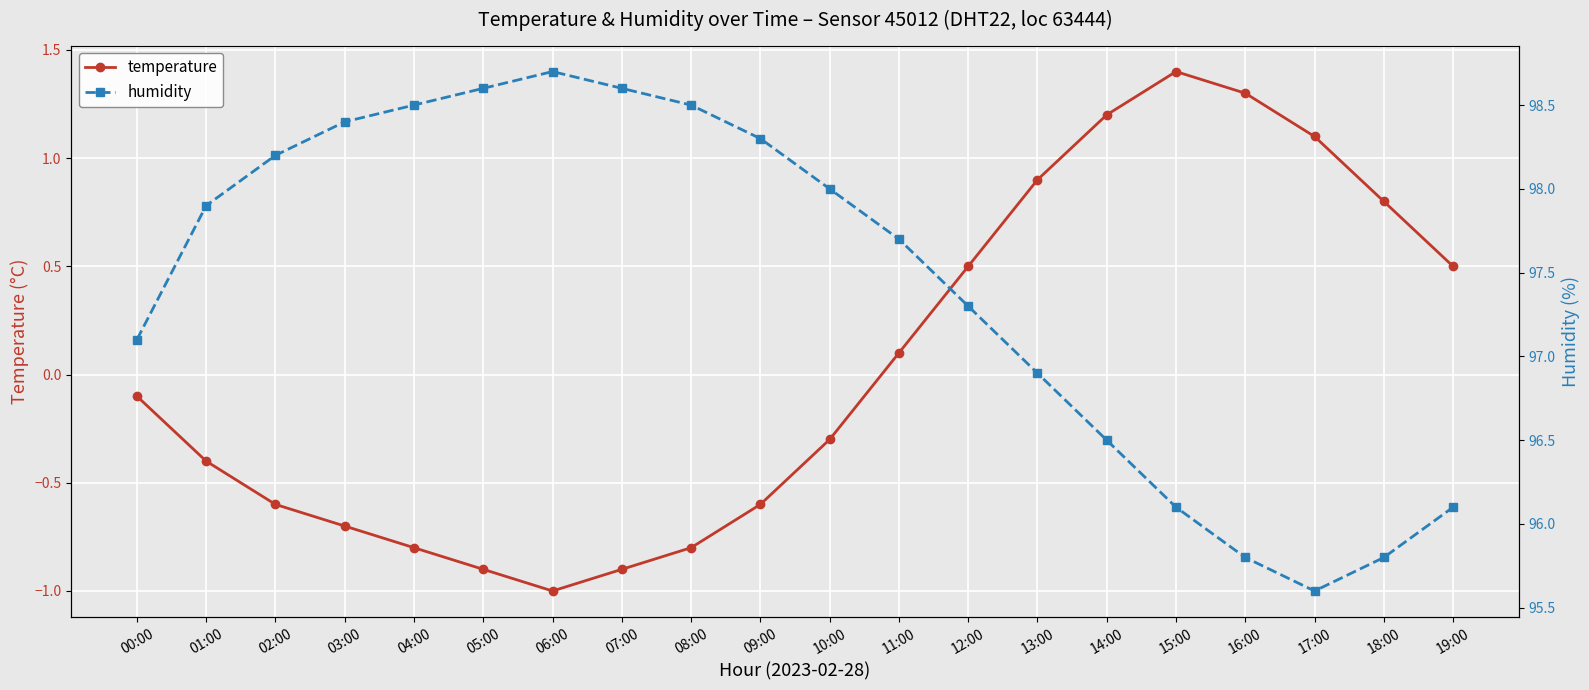

What is the smallest value displayed?

-1.0